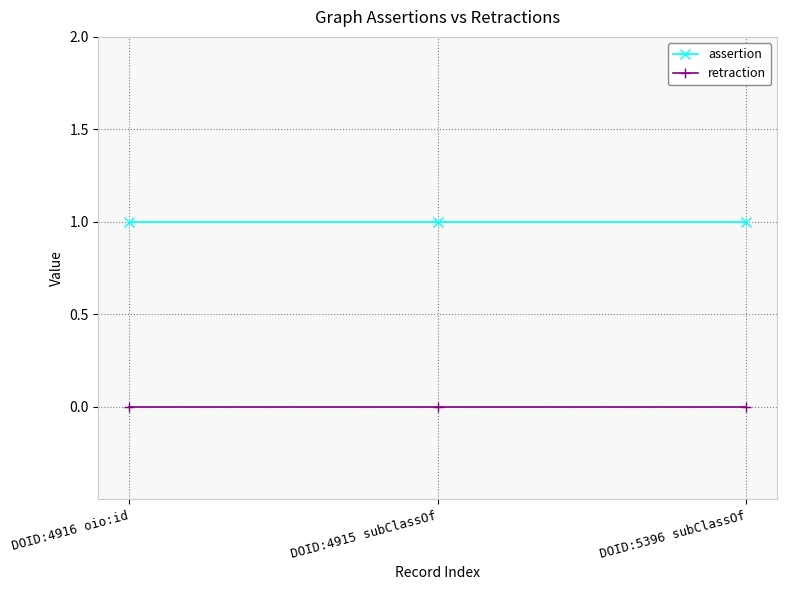

Rank the series by their average value, from highest to lowest.

assertion, retraction